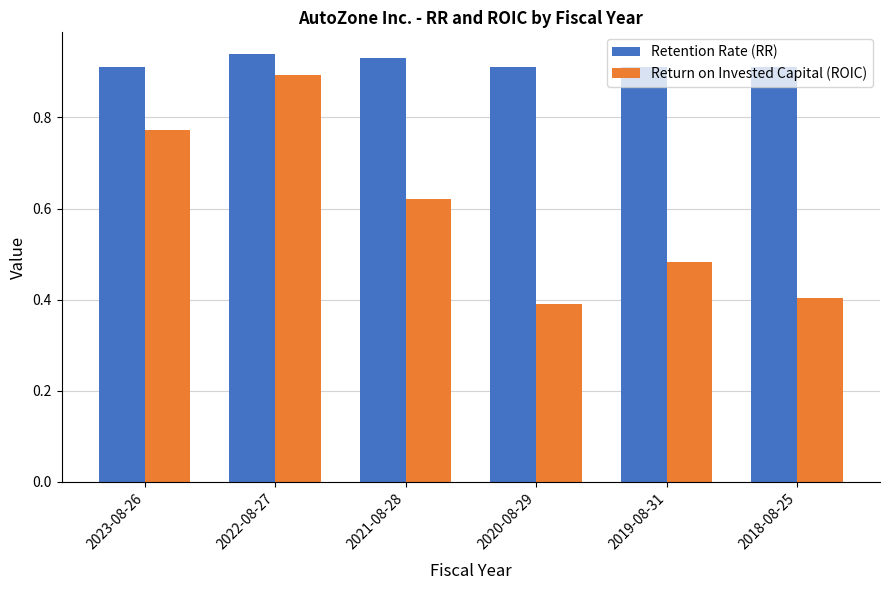

At how many categories does at least one series exceed 0?

6